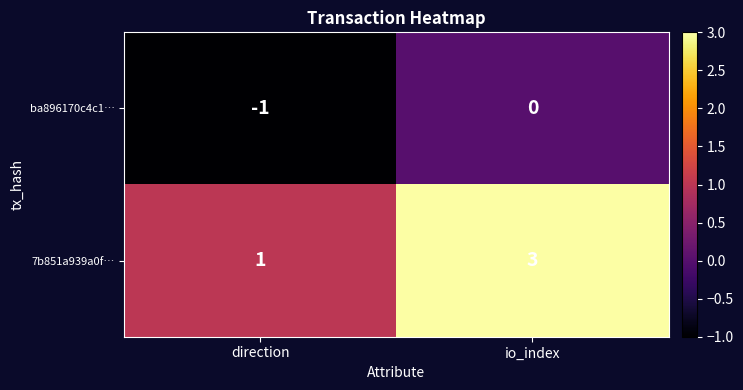

Rank the series at io_index from highest to lowest value.

7b851a939a0f…, ba896170c4c1…